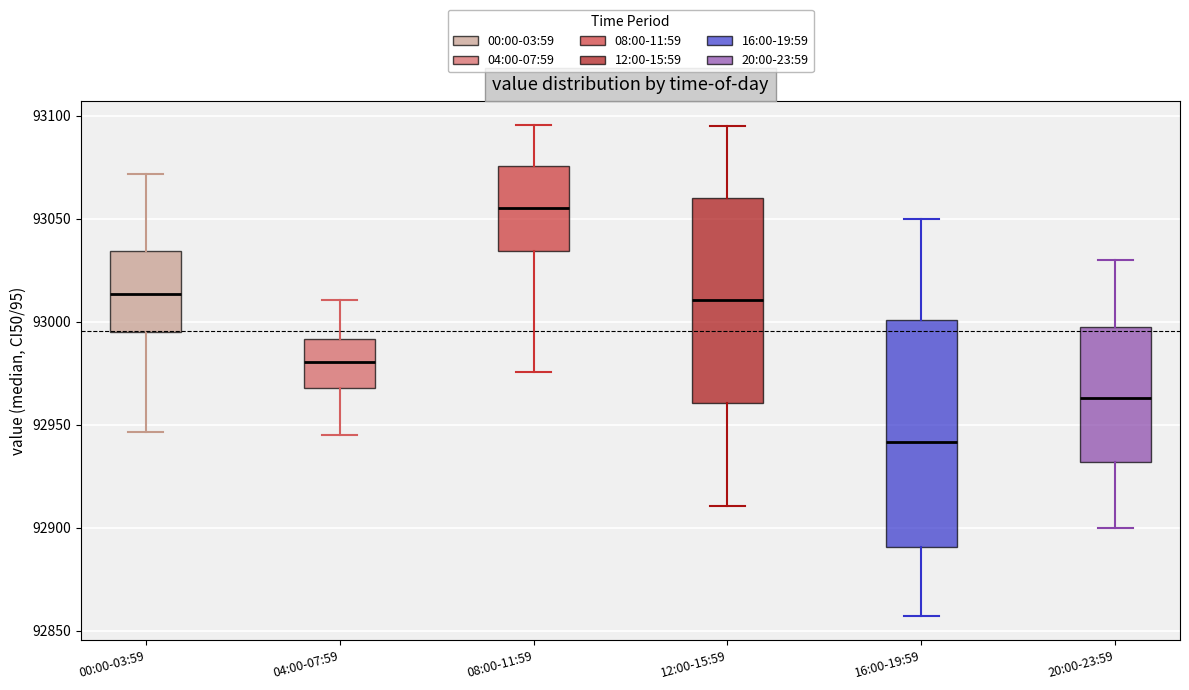

Which box is the tallest, from its lower edge to its upper edge?

16:00-19:59